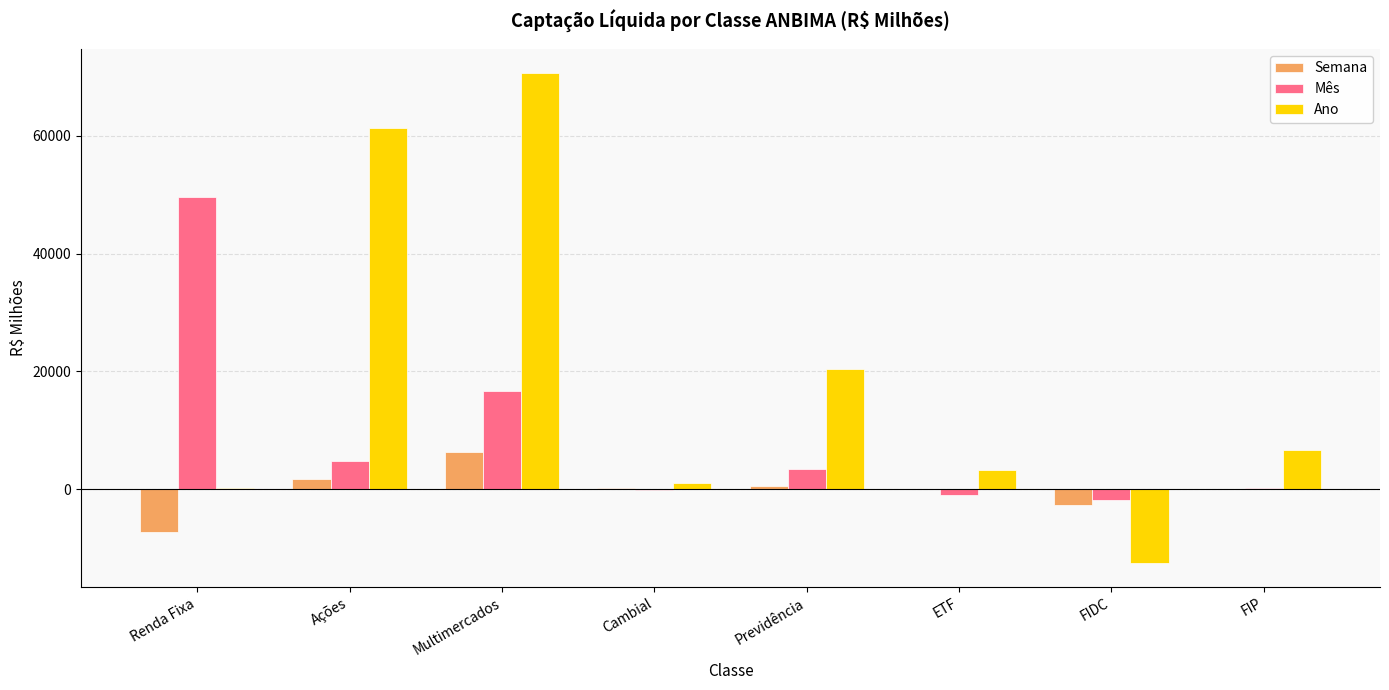

At which category is the sum across all series the highest?

Multimercados